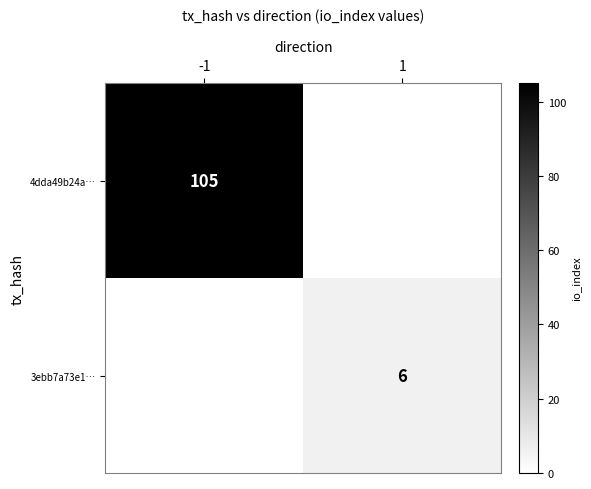

How many data points does each series have?

2